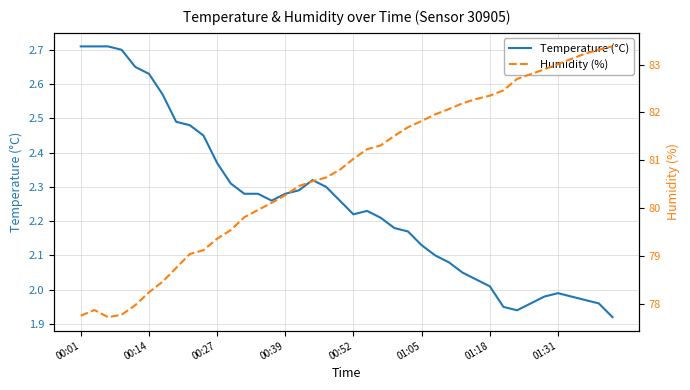

What is the value of the Temperature (°C) point at the 26th from the left?

2.1